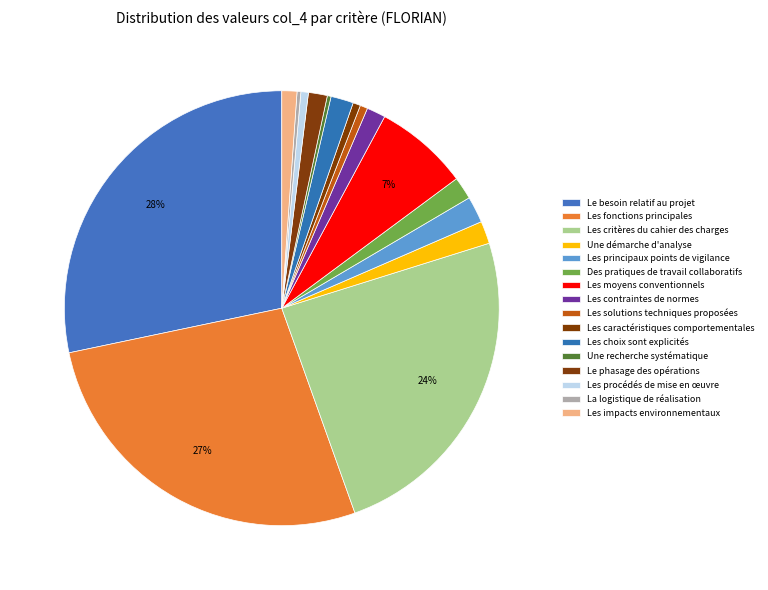

Is it true that Les solutions techniques proposées is 1% of the pie?

True